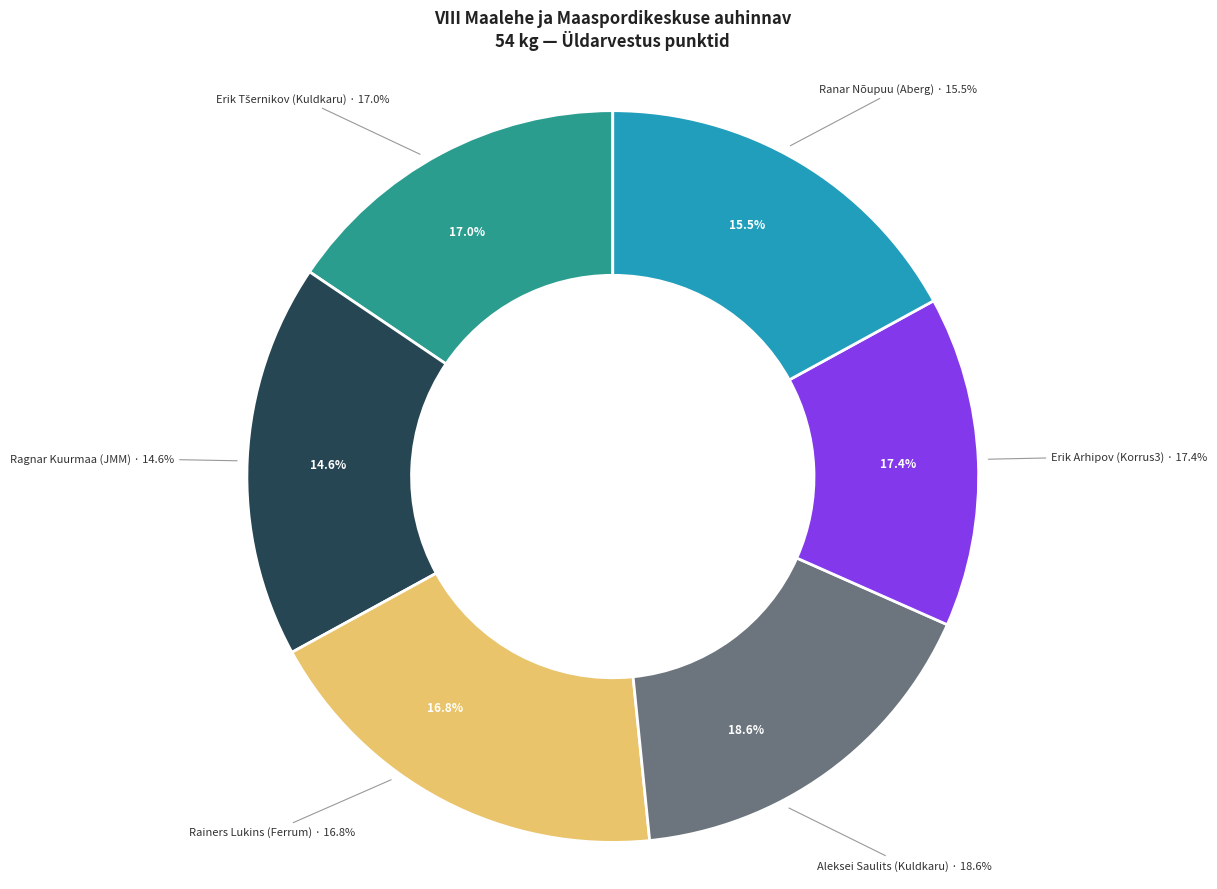

How many segments does this pie chart have?

6